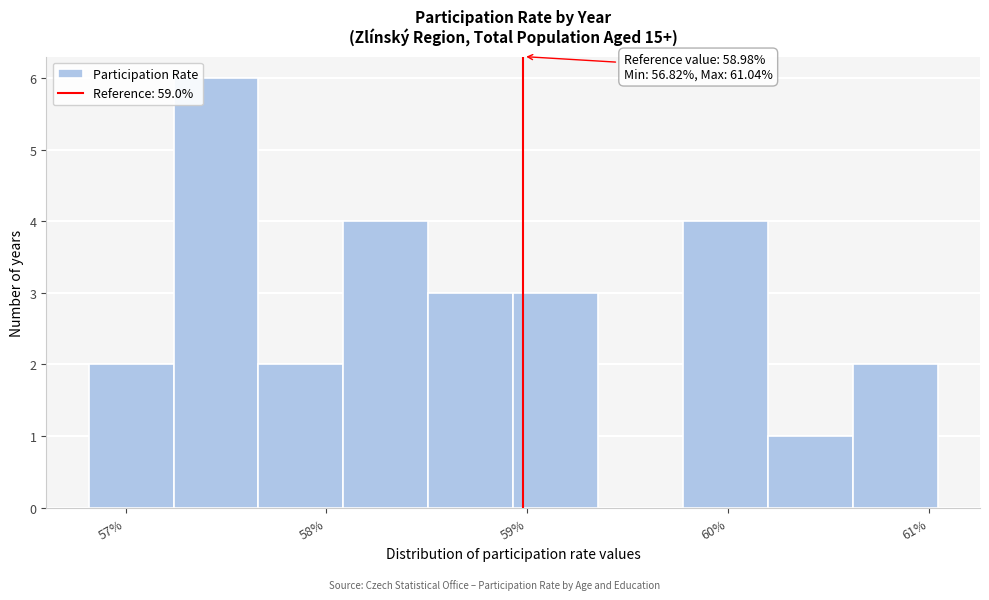

Over which range of the x-axis is the bar tallest?

57.2 to 57.7